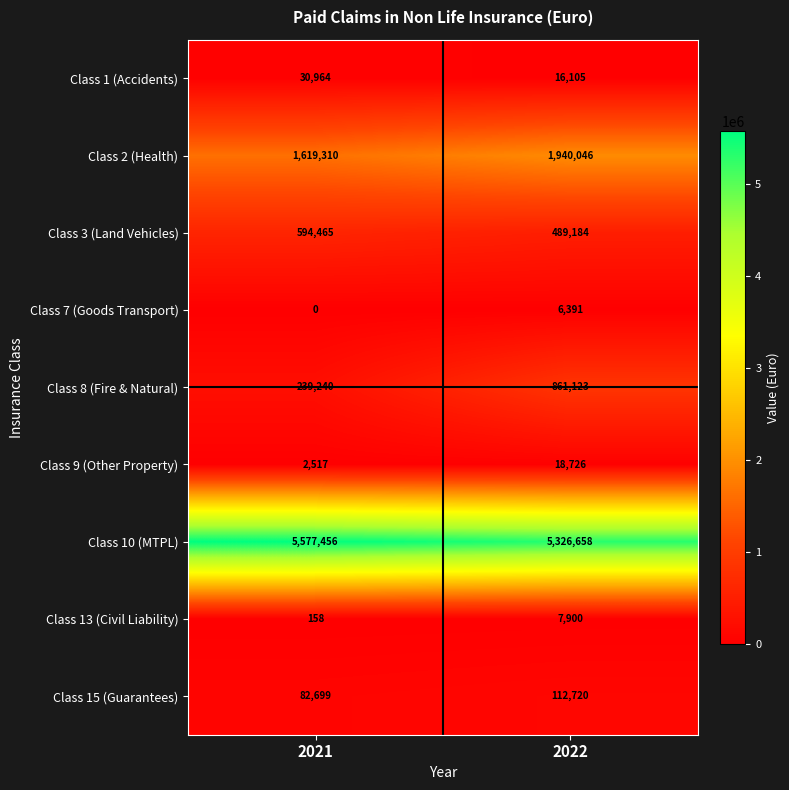

Which label corresponds to the smallest value in the chart?

2021